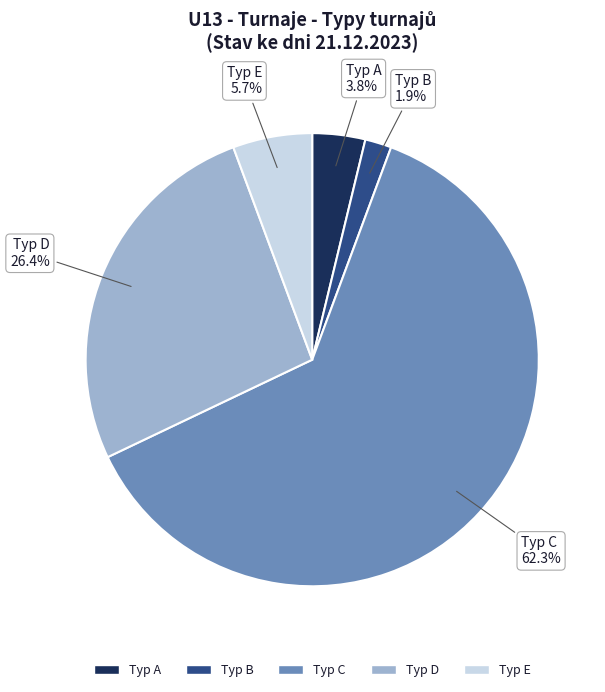

What is the largest slice in the pie chart?

Typ C